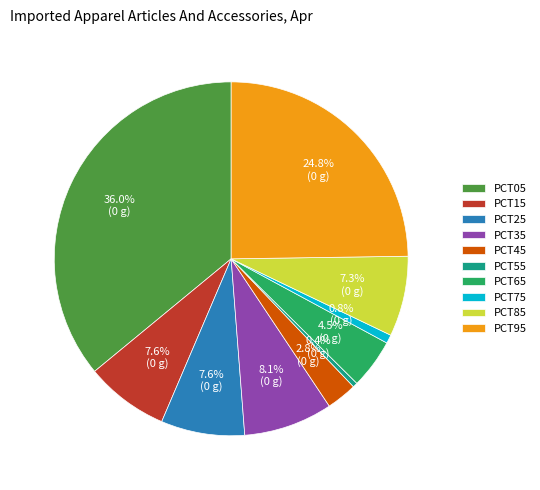

Which slice is the largest?

PCT05